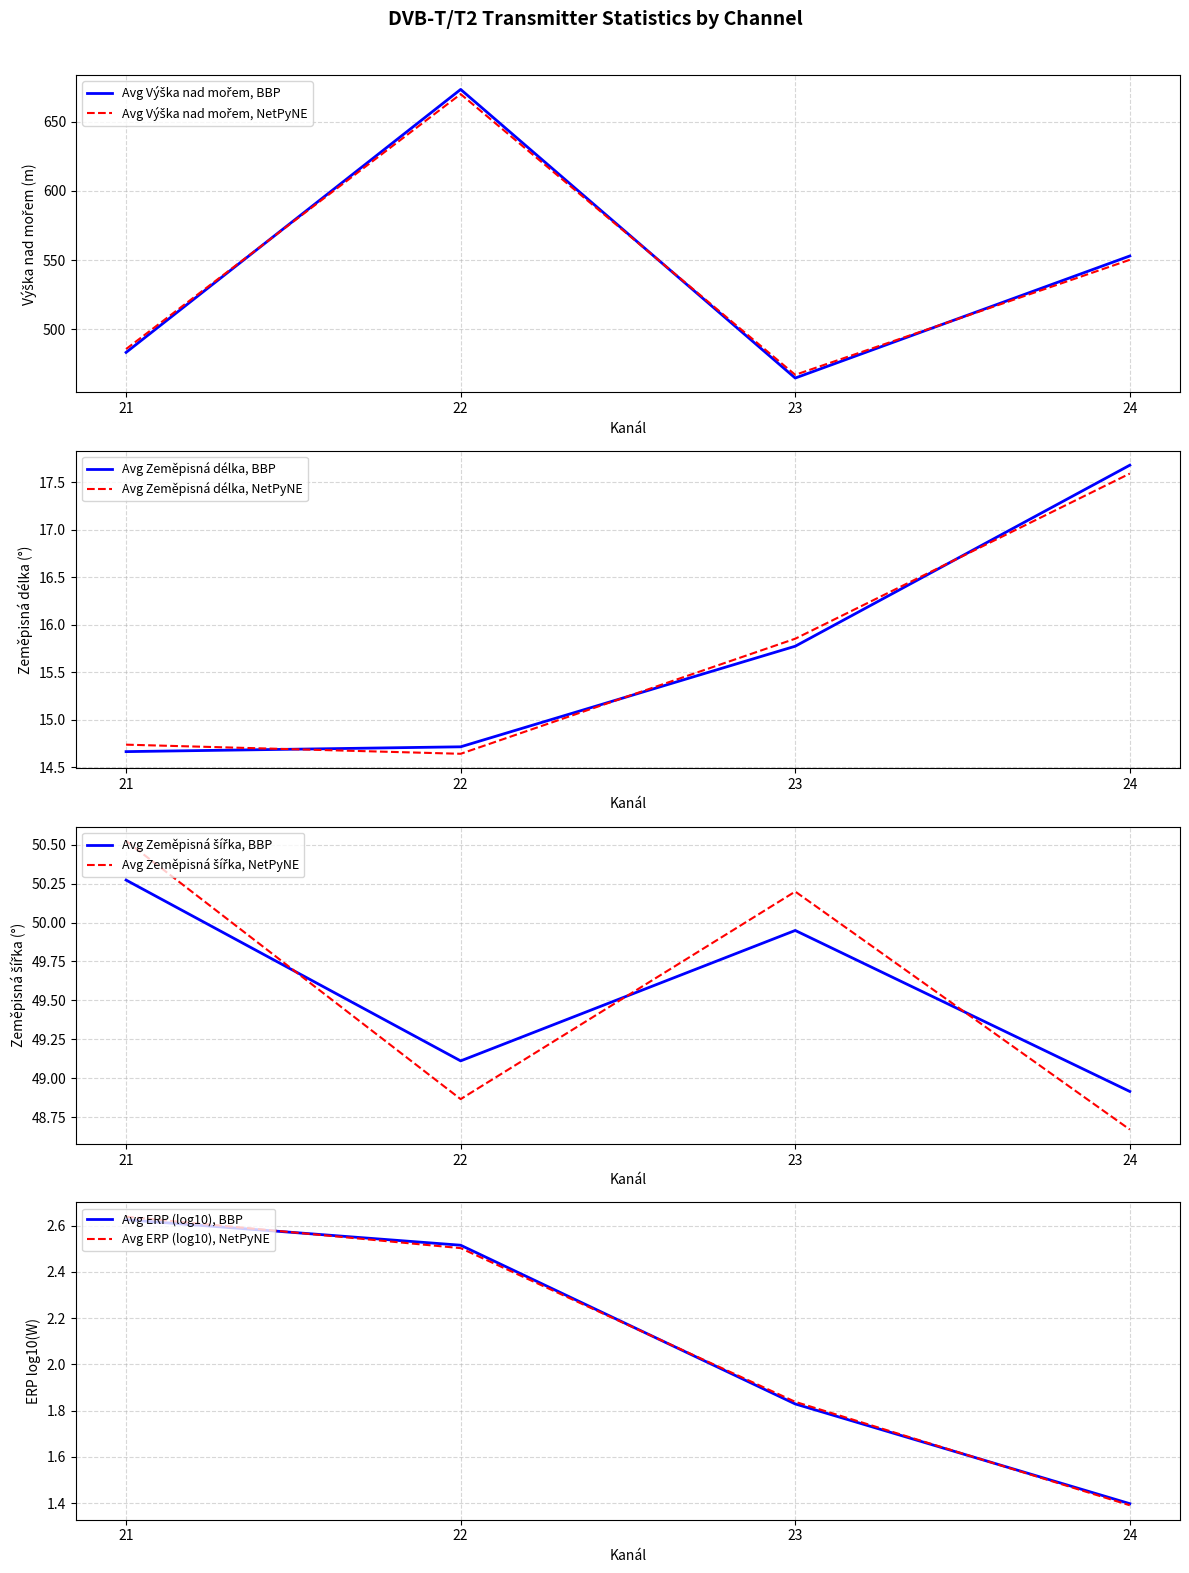

List the labels in order of Avg Zeměpisná délka, NetPyNE value, largest first.

24, 23, 21, 22